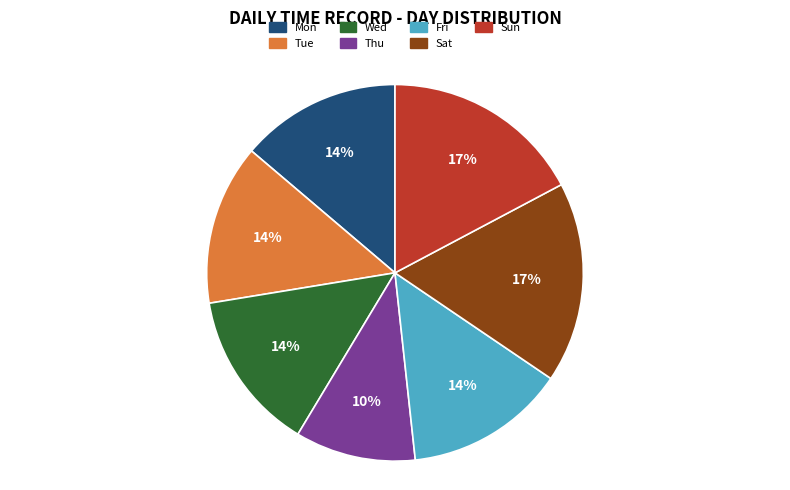

Is it true that Wed is 14% of the pie?

True